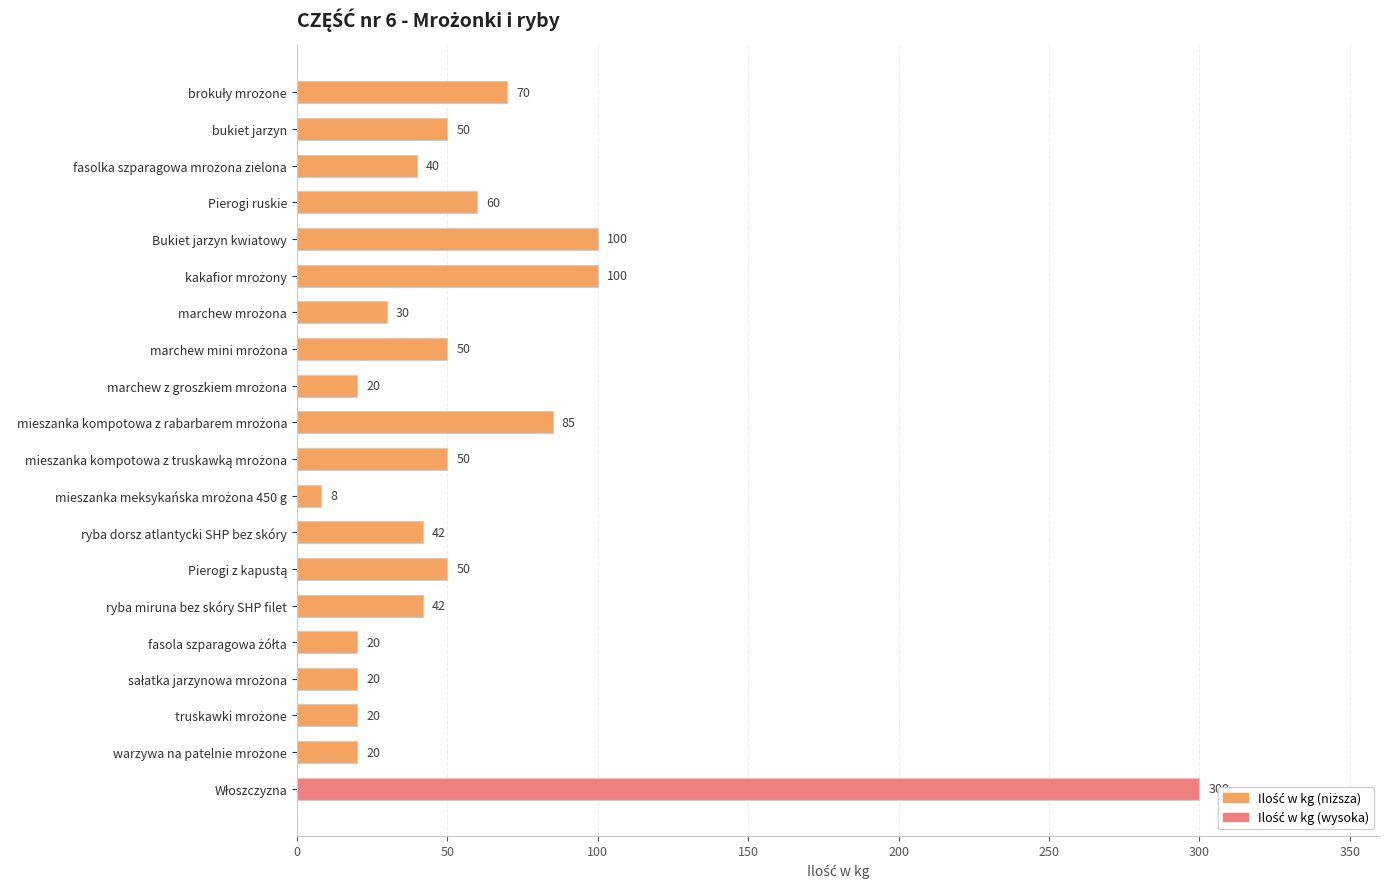

What is the average value?

59